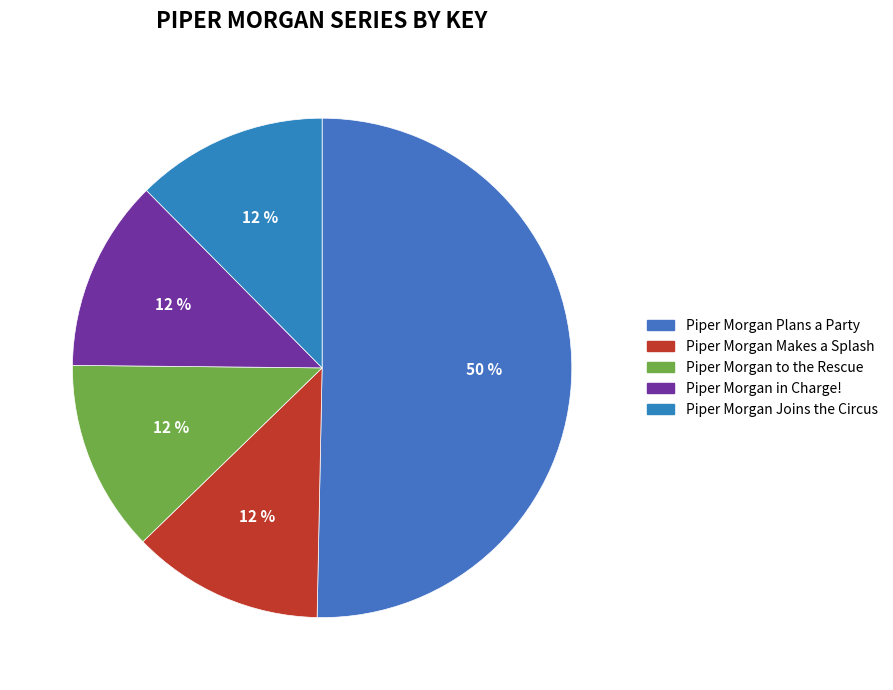

Approximately how many times larger is the value at Piper Morgan Joins the Circus compared to Piper Morgan Plans a Party?

0.2